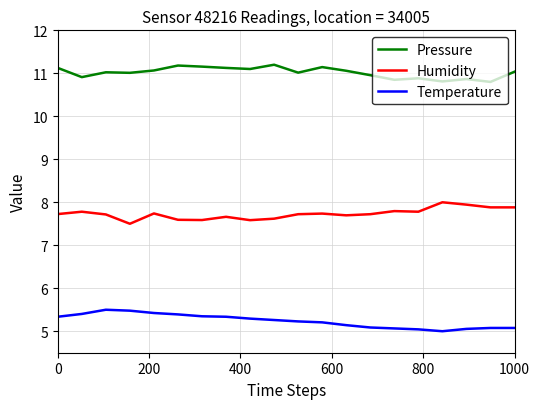

Rank the series by their maximum value, from highest to lowest.

Pressure, Humidity, Temperature